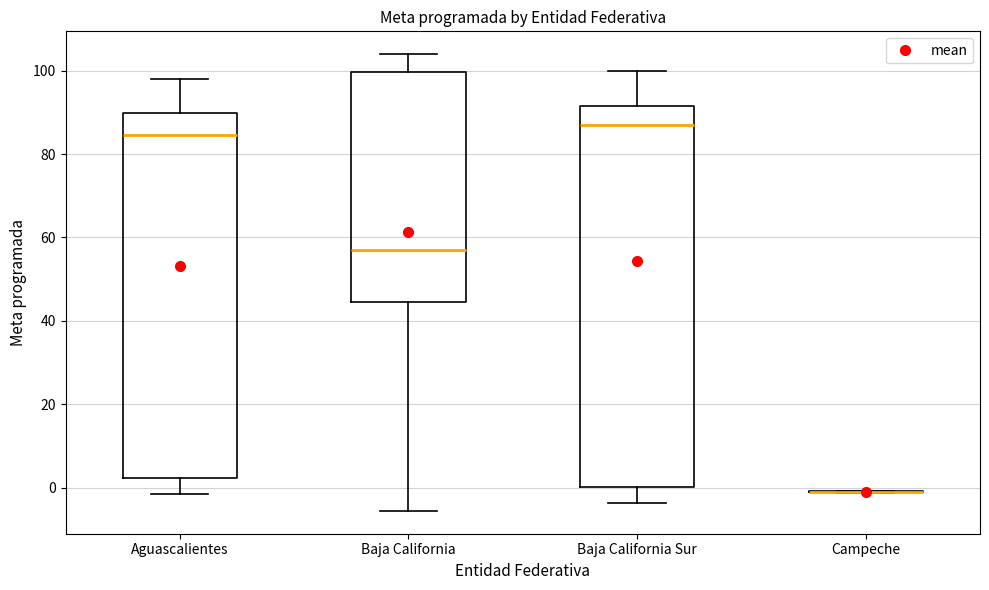

Where is the upper edge of the box for Aguascalientes on the y-axis? The values are not printed on the chart, so give them approximately, as read against the axis.

90